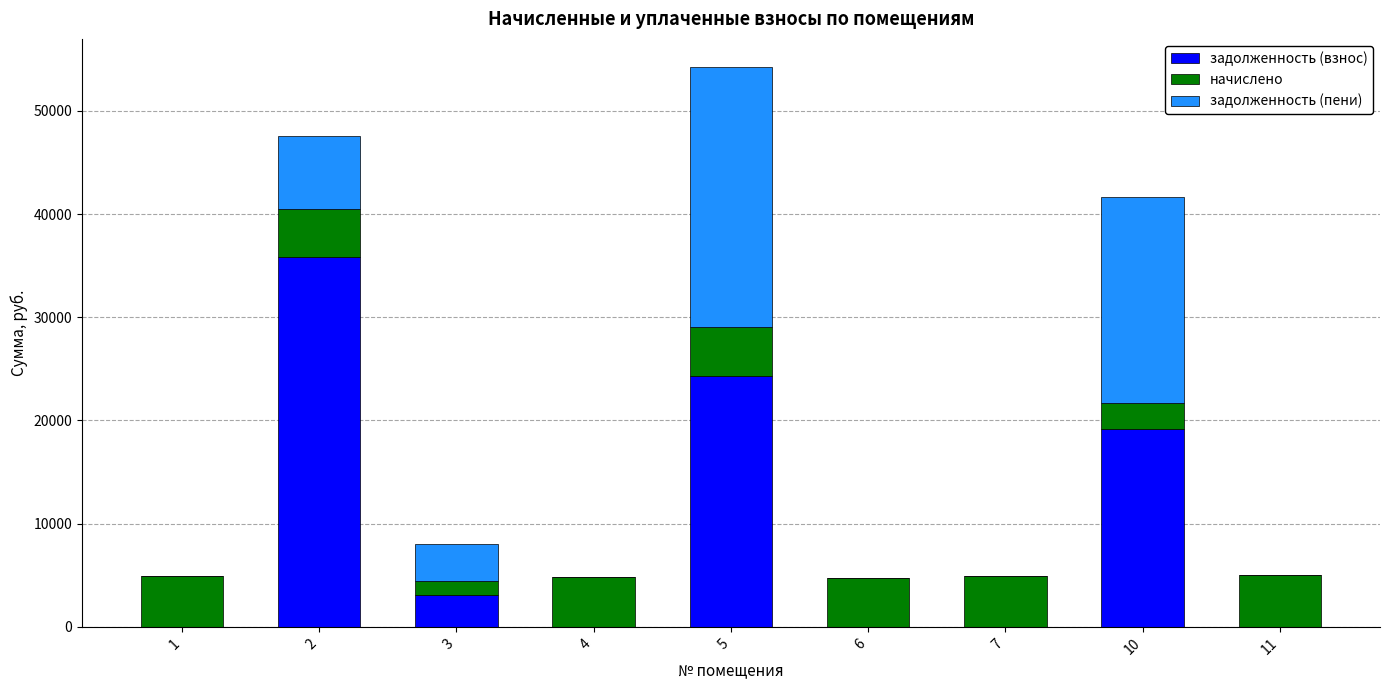

What is the maximum value for задолженность (взнос)?

35840.6